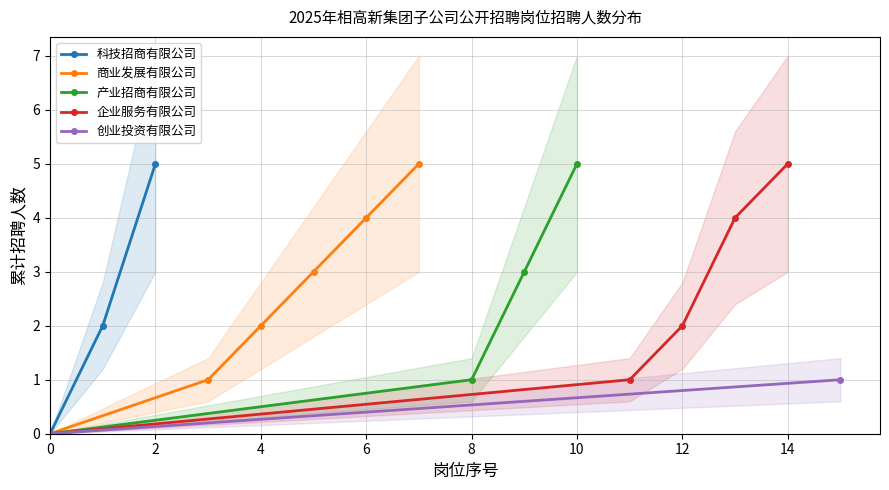

Which series changed the most between 2 and 3?

苏州相高新商业发展有限公司